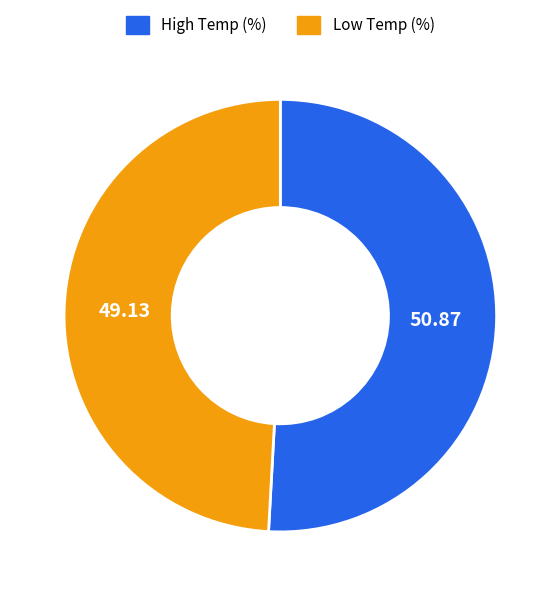

Between High Temp (%) and Low Temp (%), which is larger?

High Temp (%)